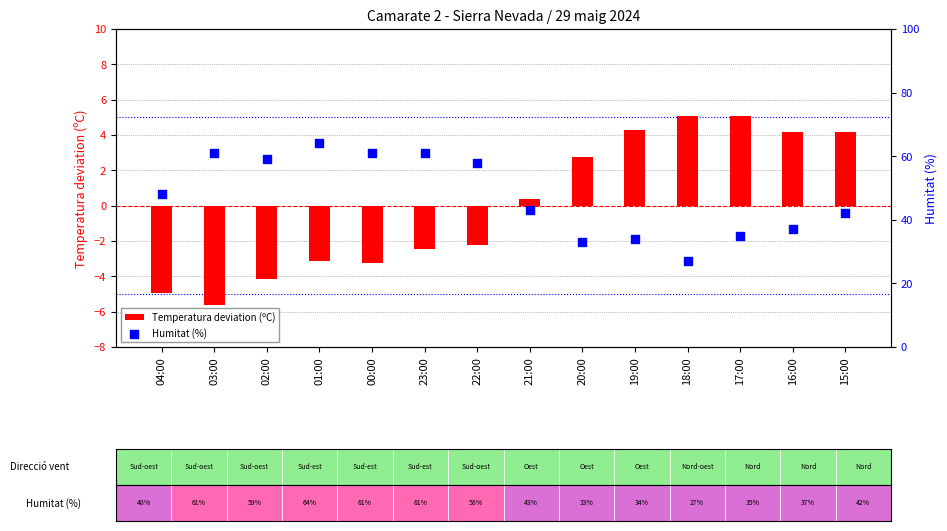

Which series contains the lowest Y value?

Temperatura deviation (ºC)